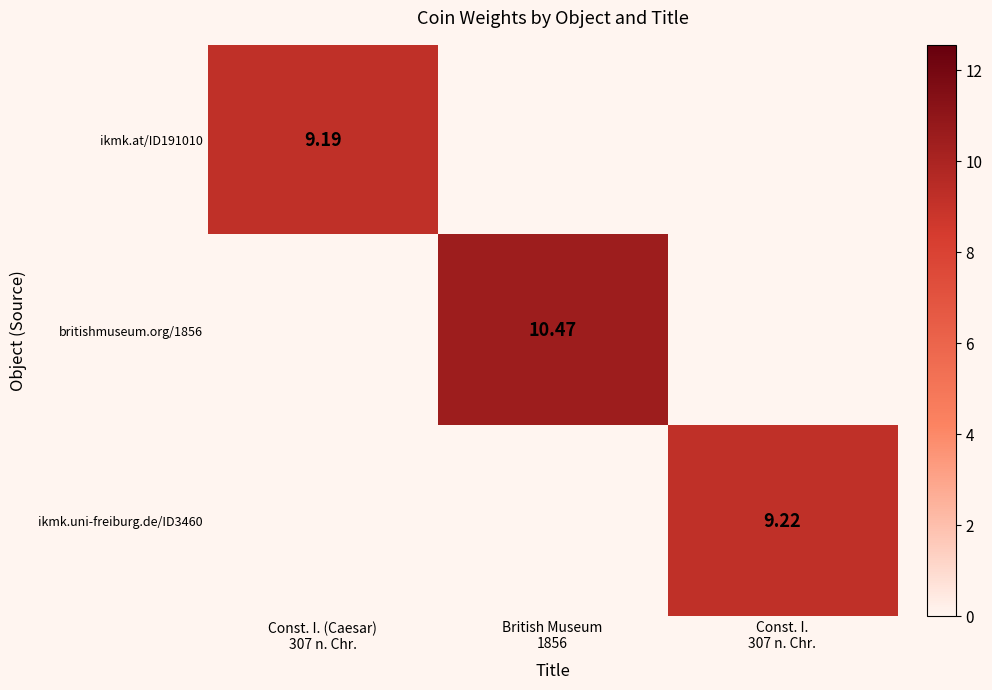

What is the difference between the britishmuseum.org/1856 values at British Museum 1856 and Const. I. (Caesar) 307 n. Chr.?

10.5